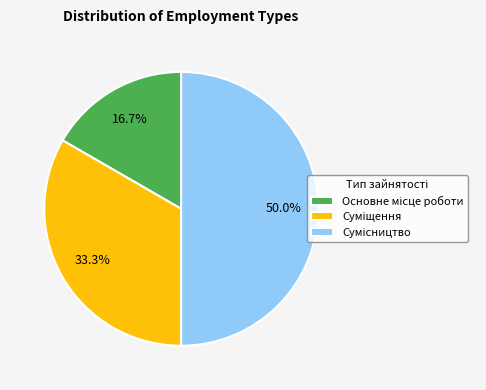

Combined, do Суміщення and Сумісництво account for over 50%?

Yes